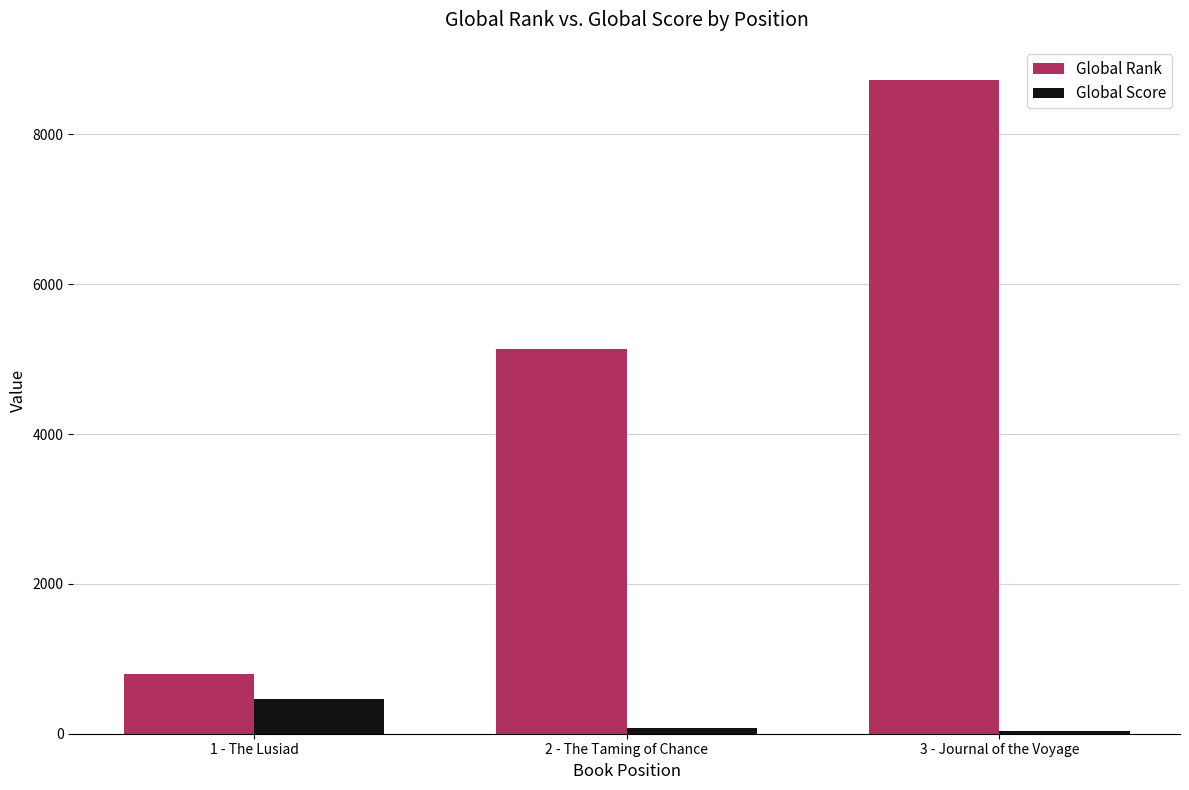

Count the number of data series in this chart.

2